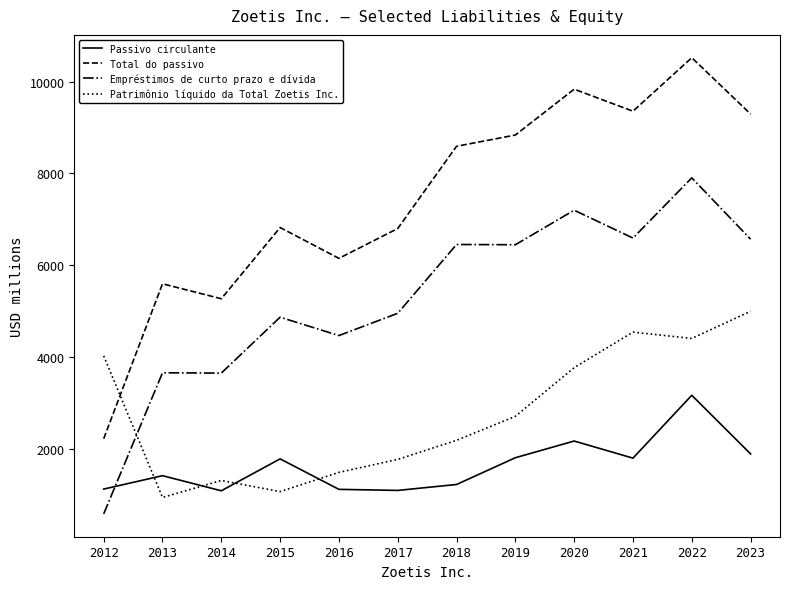

True or false: Patrimônio líquido da Total Zoetis Inc. and Empréstimos de curto prazo e dívida cross at least once.

True